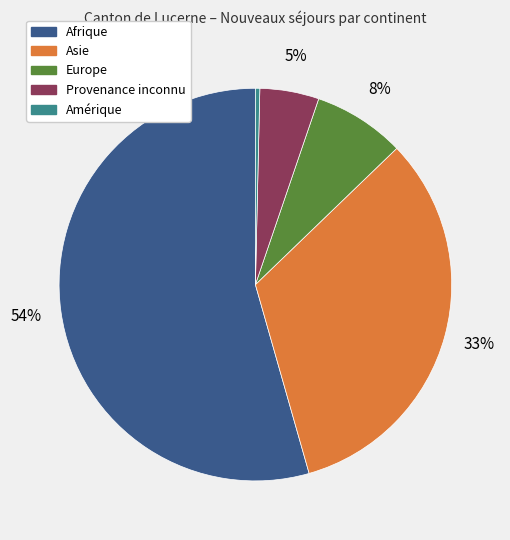

Is it true that Provenance inconnu is 5% of the pie?

True